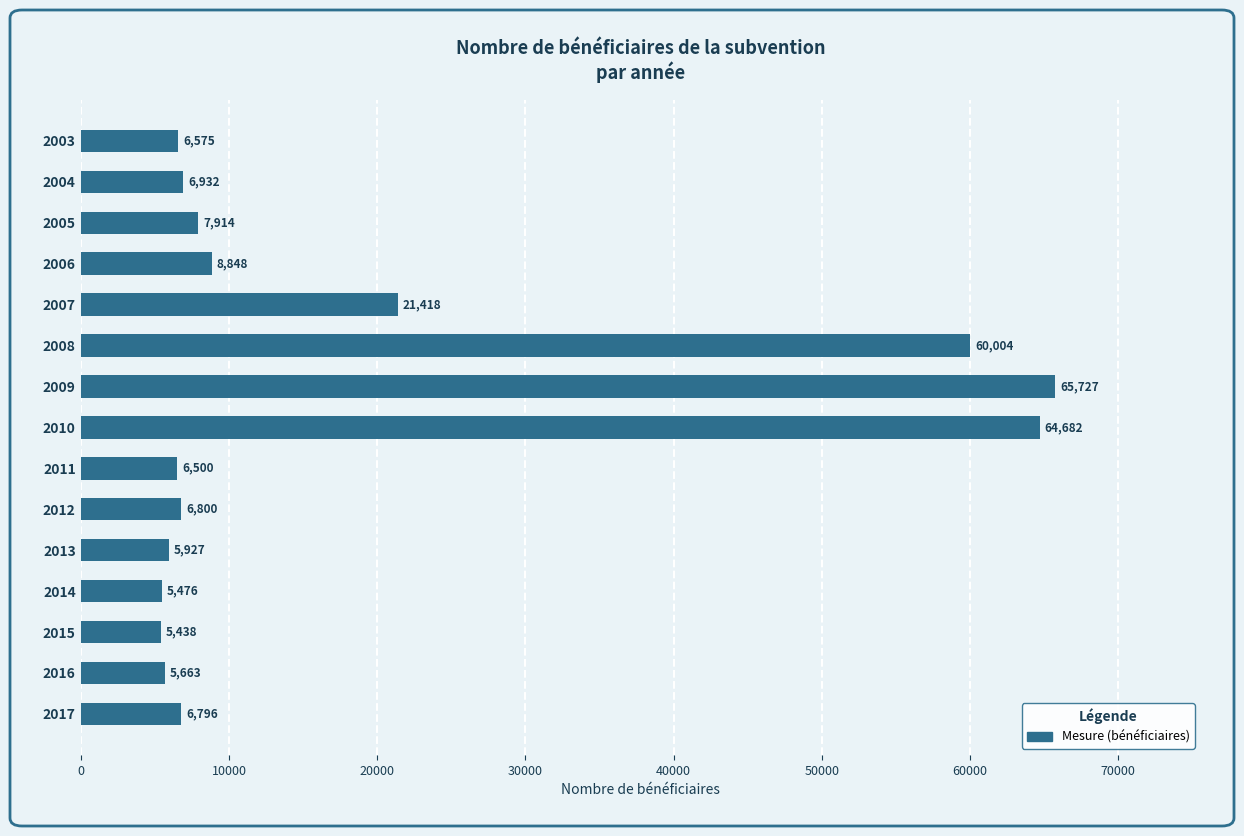

What is the value of the 11th bar from the top?

5927